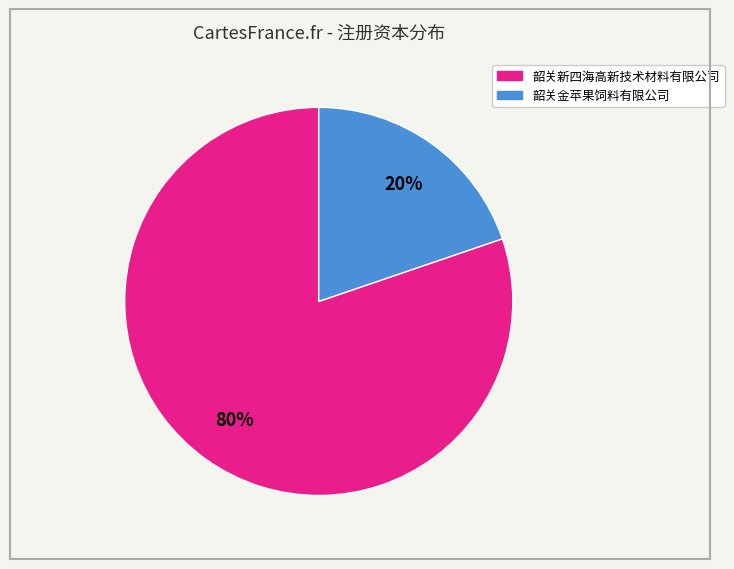

To the nearest percent, what percentage of the pie is 韶关金苹果饲料有限公司?

20%